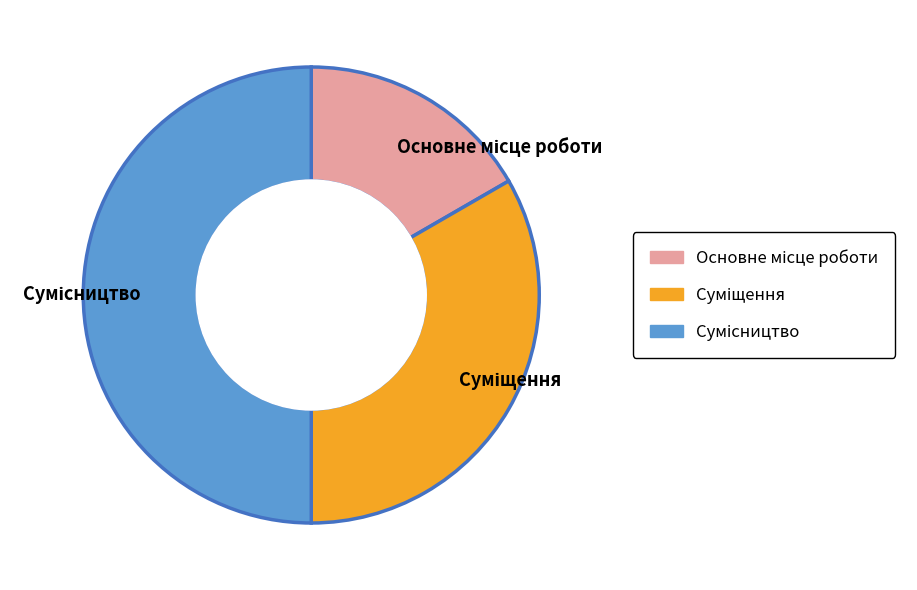

What portion of the pie excludes Сумісництво?

50.0%